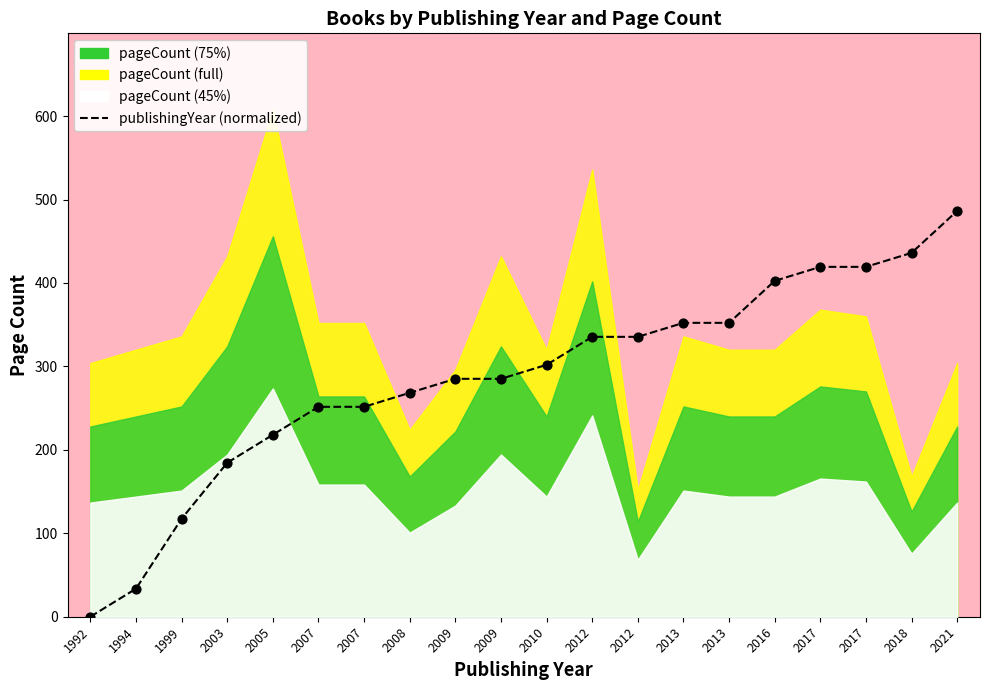

Between 2017 and 2008, which is larger?

2017